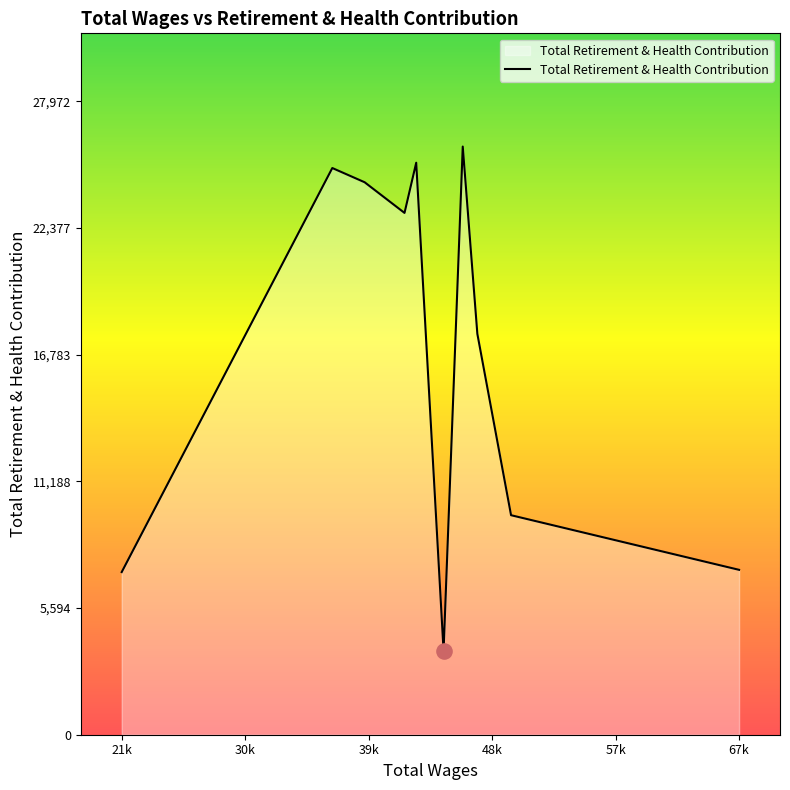

What is the minimum value shown in the chart?

3698